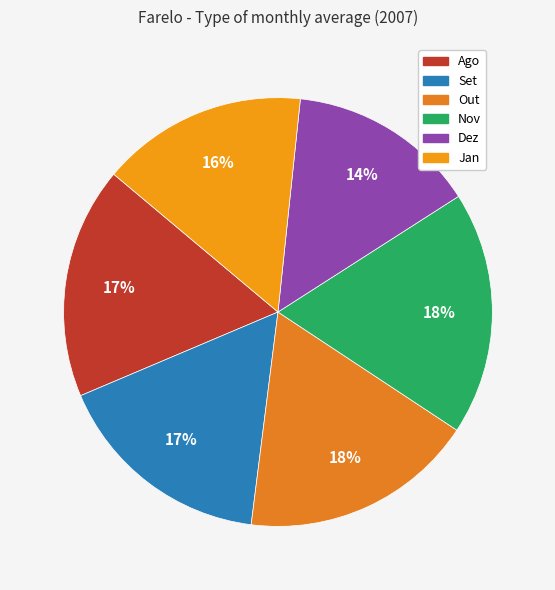

Which has a higher value, Dez or Ago?

Ago